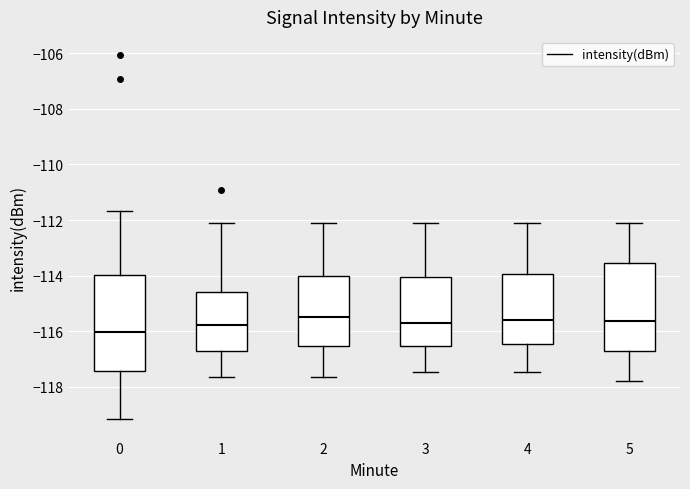

Comparing the boxes themselves (not the whiskers), which one is the tallest?

0